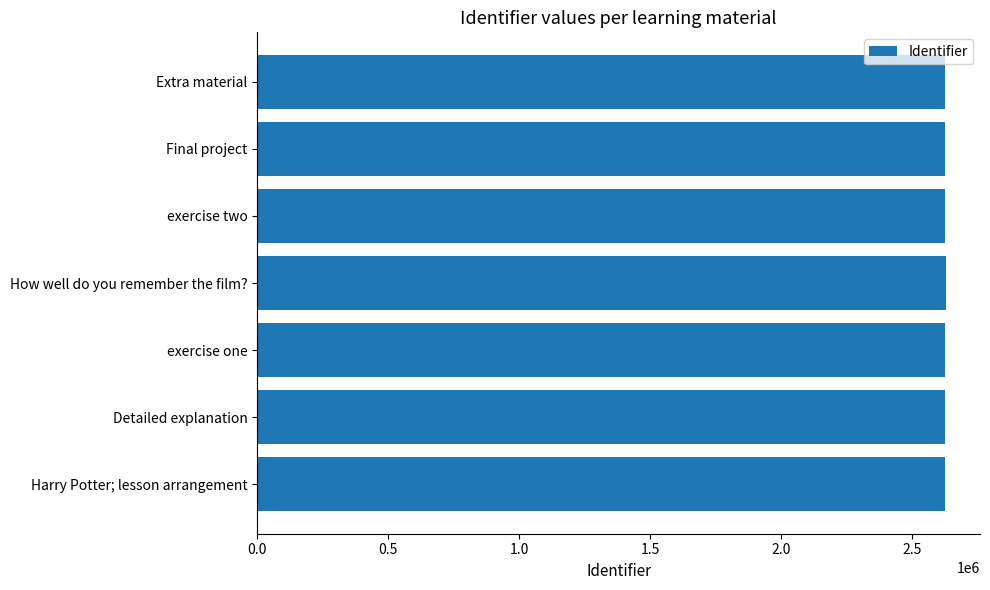

Approximately how many times larger is the value at Final project compared to Detailed explanation?

1.0